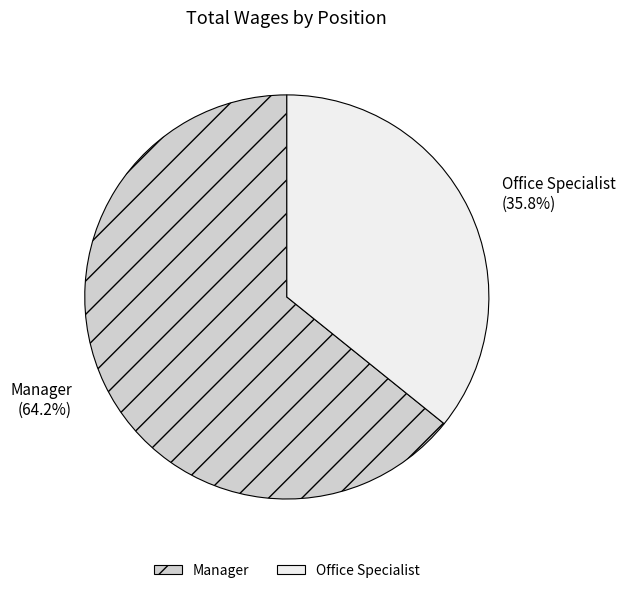

To the nearest percent, what is the combined percentage of Manager and Office Specialist?

100%